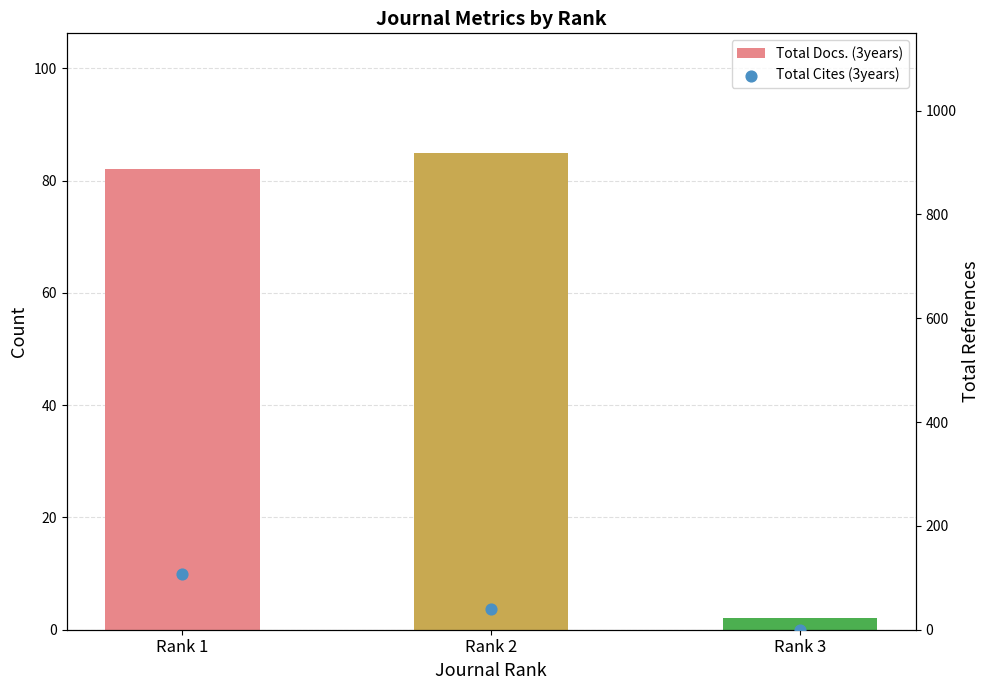

Which series contains the lowest Y value?

Total Cites (3years)